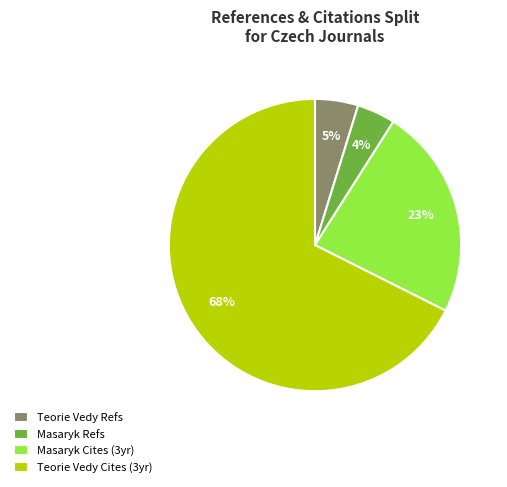

Which slice is the smallest?

Masaryk Refs